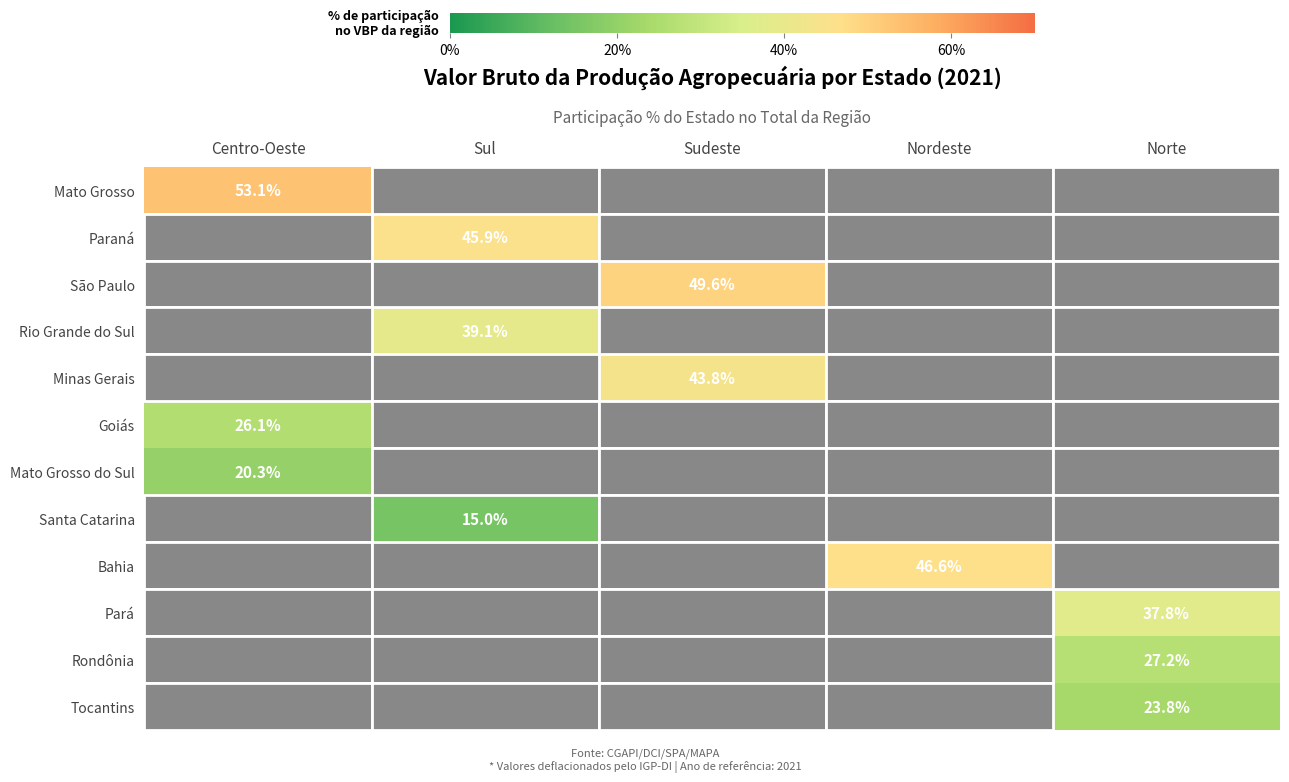

Which has a higher value, Norte or Sul?

Norte